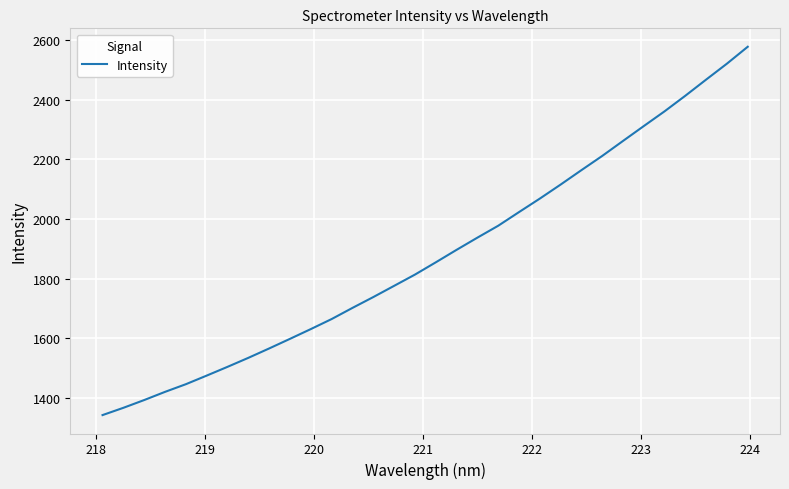

What is the minimum value shown in the chart?

1342.2